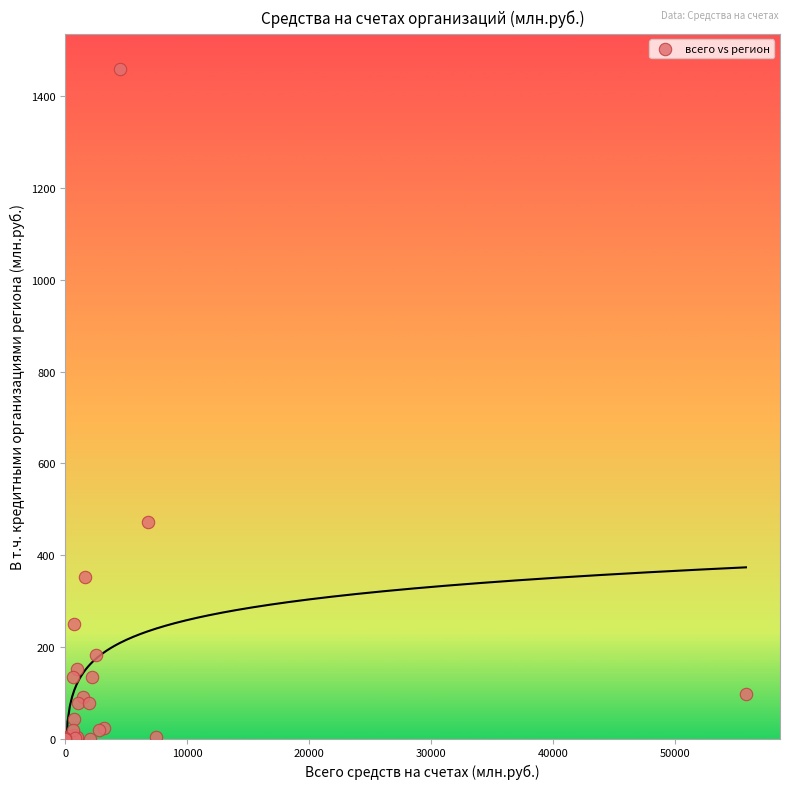

What Y value in the scatter plot is closest to 729?

472